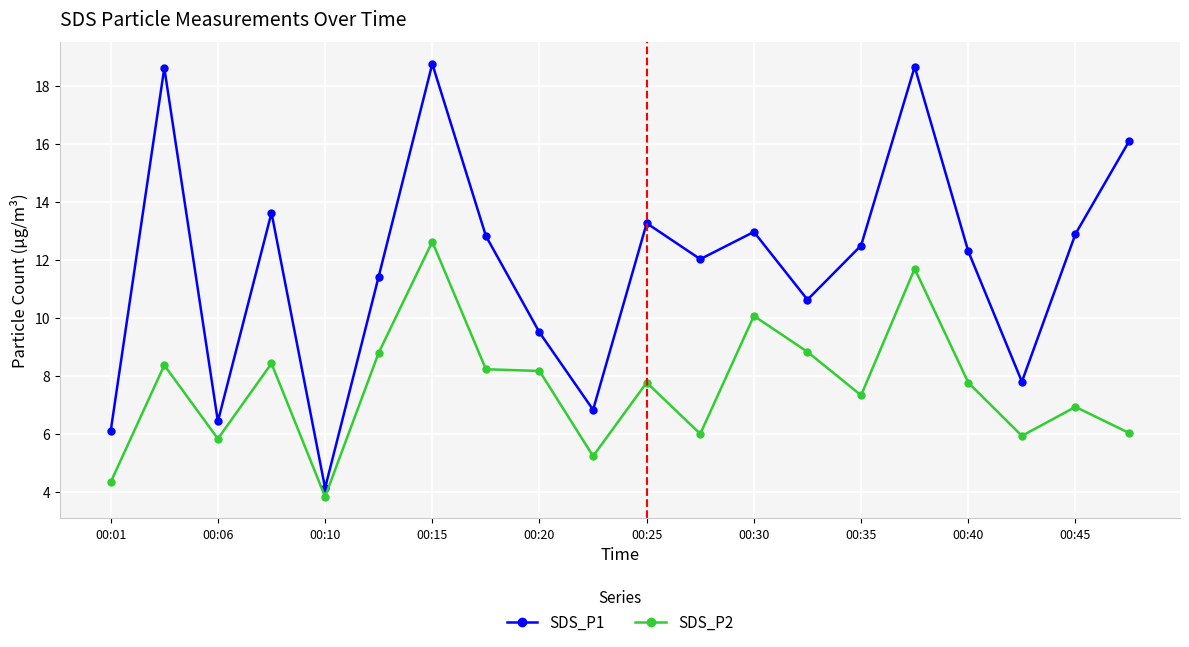

What is the highest value of the SDS_P2 series?

12.6